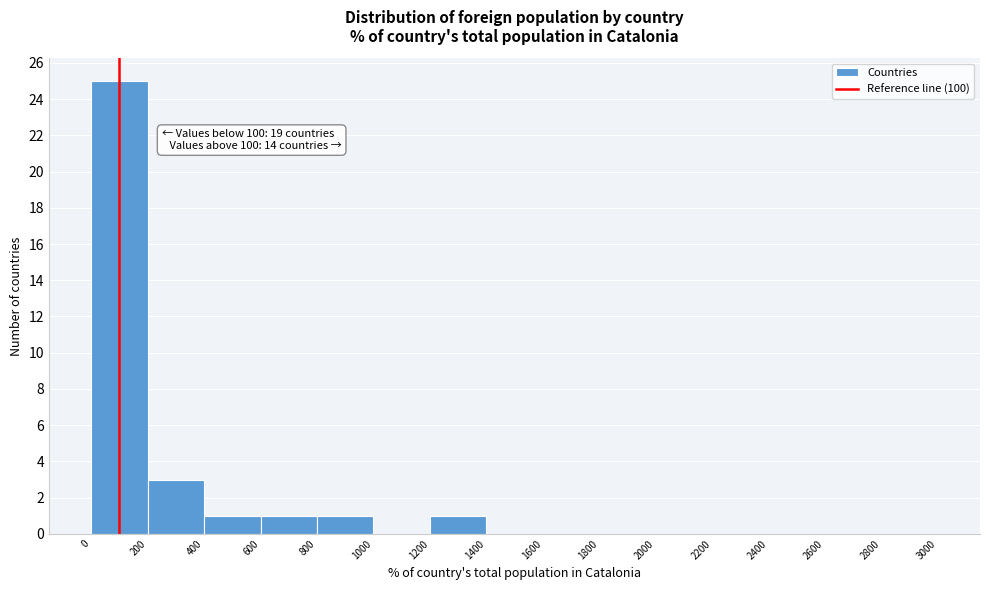

Over which range of the x-axis is the bar tallest?

0 to 200